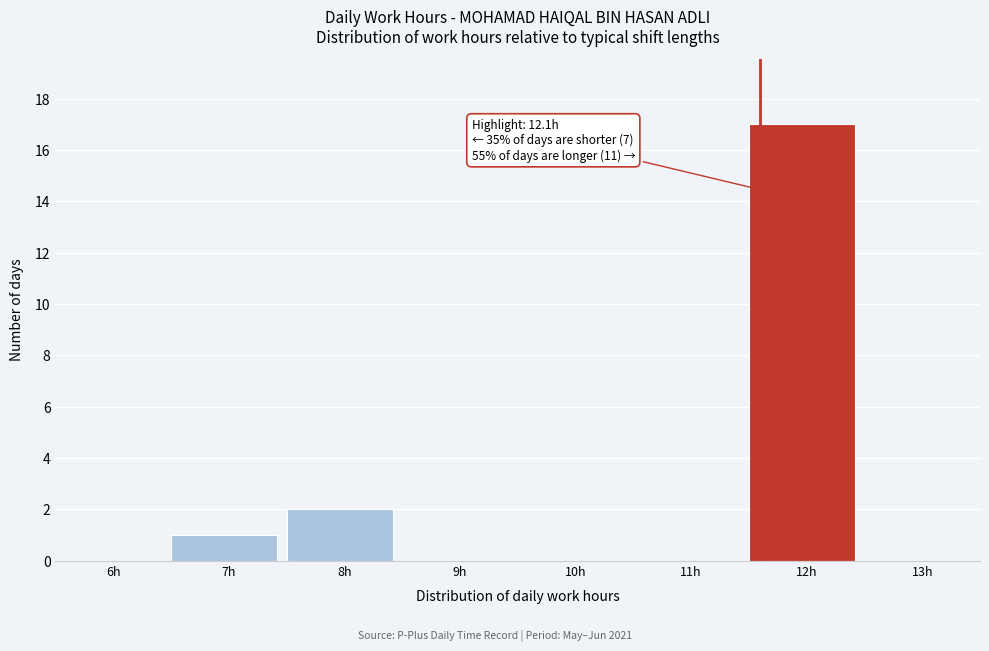

Reading left to right, transcribe all the data shown in this chart.

6h=0	7h=1	8h=2	9h=0	10h=0	11h=0	12h=17	13h=0